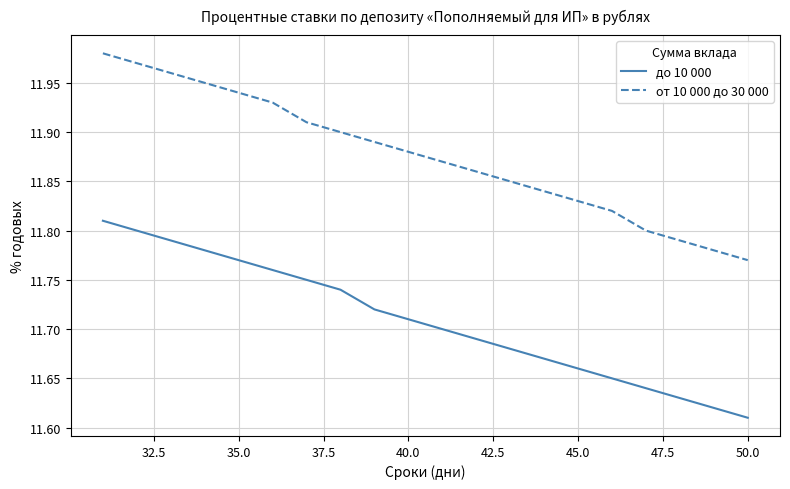

What is the difference between the maximum and minimum values in the до 10 000 series?

0.2